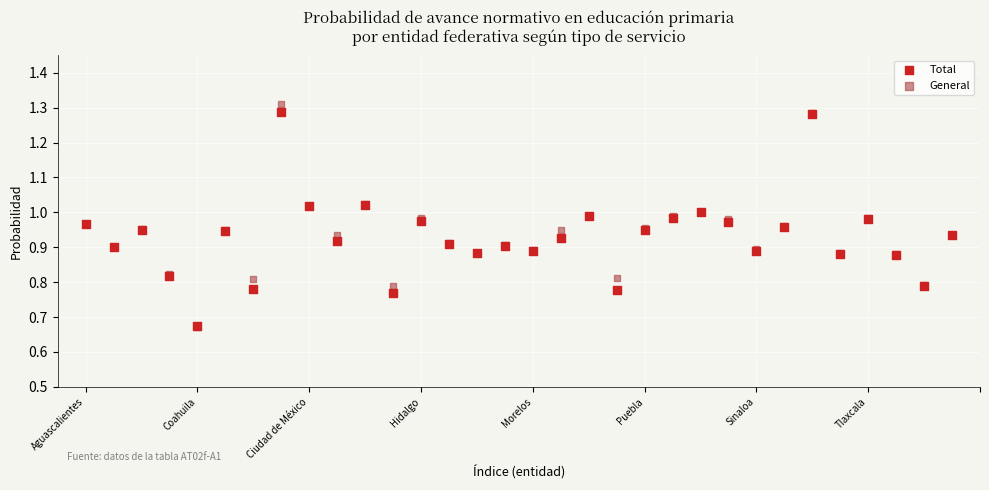

Which series has the largest Y range (max minus min)?

General